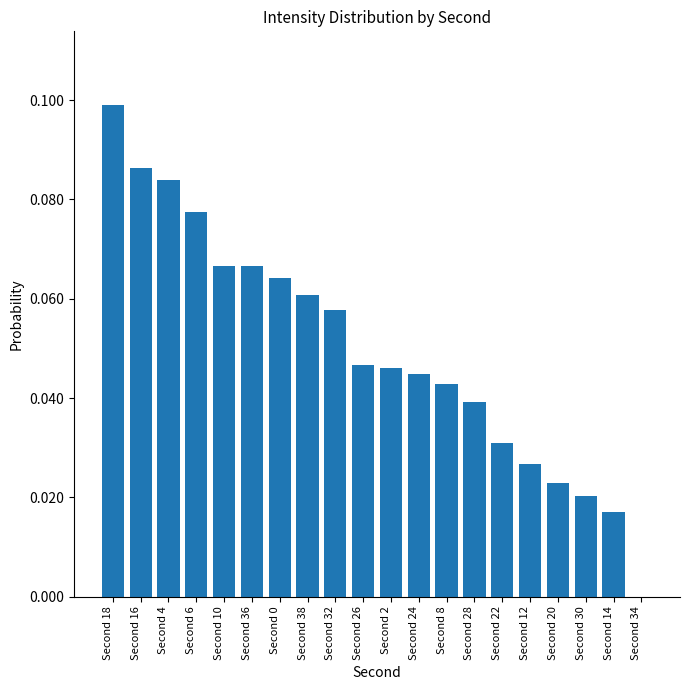

Are the bars grouped side by side (vs. stacked)?

No